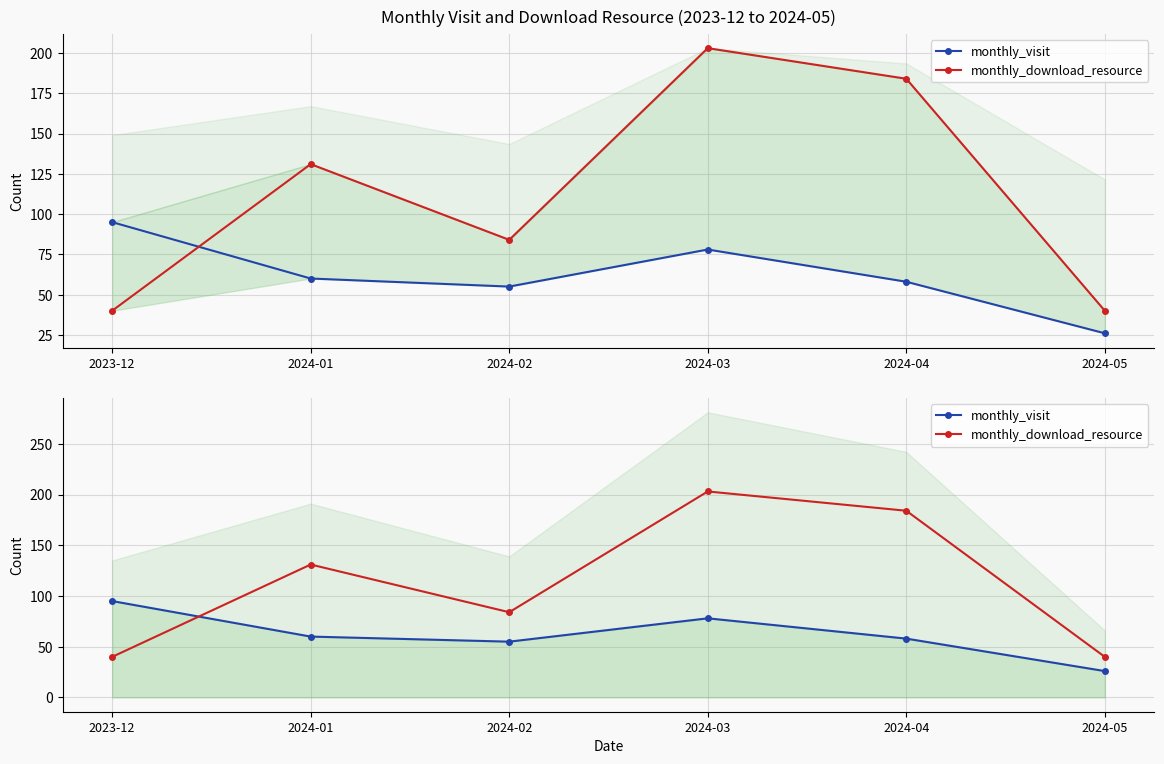

Is it true that monthly_visit equals 60 at 2024-01?

True